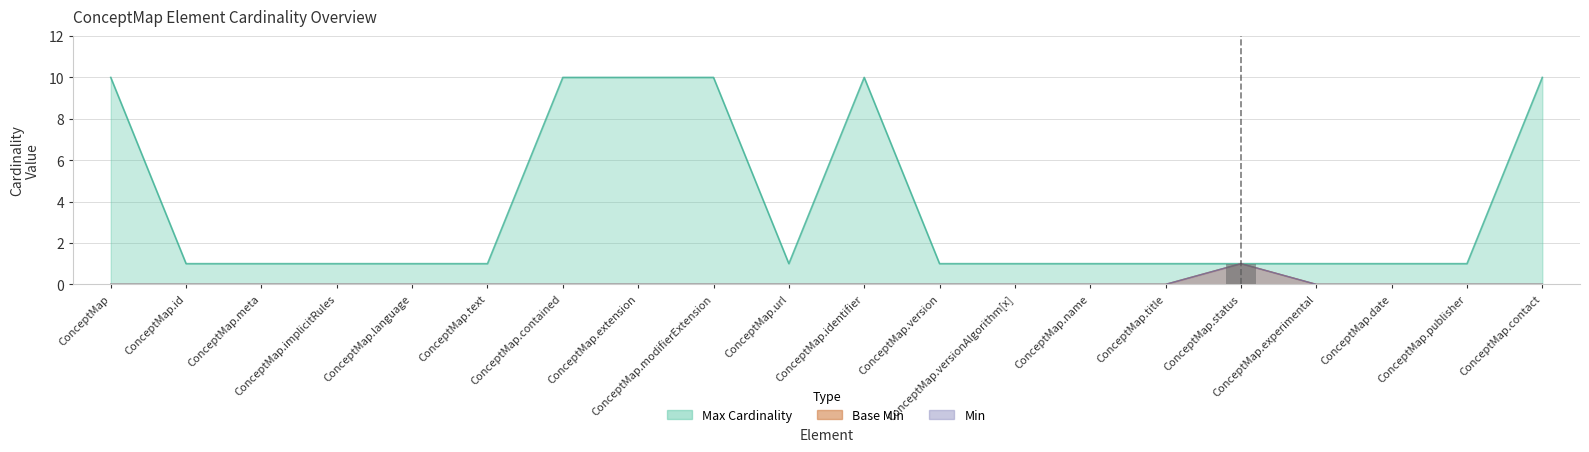

The Max_numeric series shows 1 at ConceptMap.language. True or false?

False